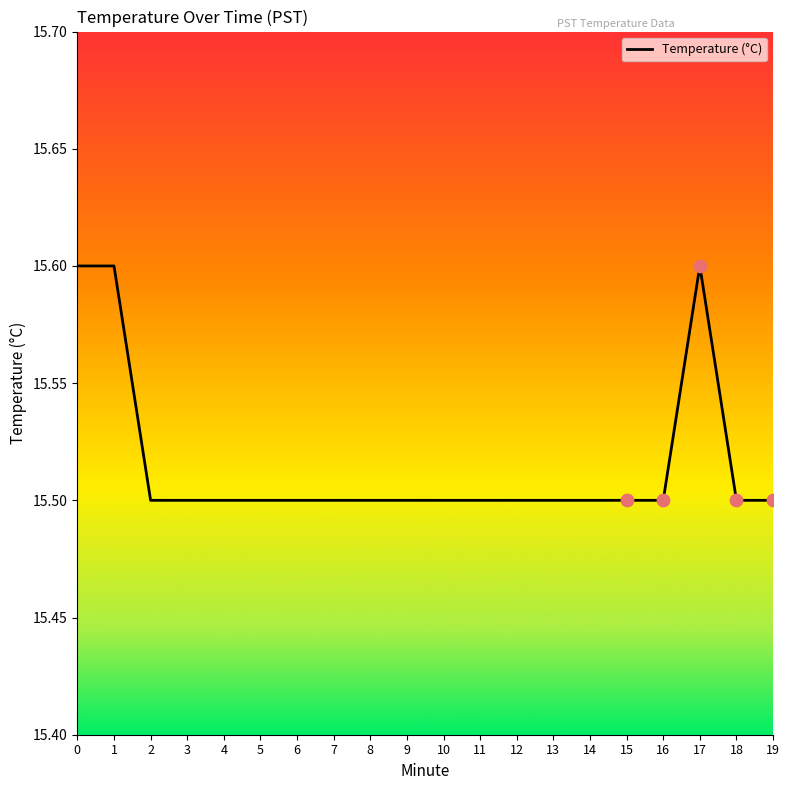

What is the ratio of the value at 19 to the value at 2?

1.0